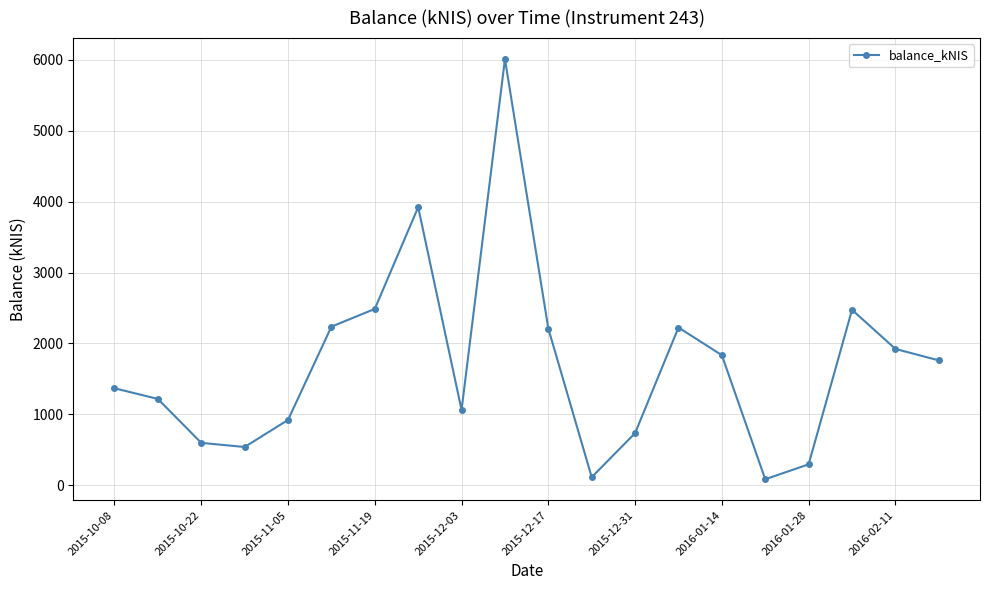

What is the greatest value displayed?

6009.8